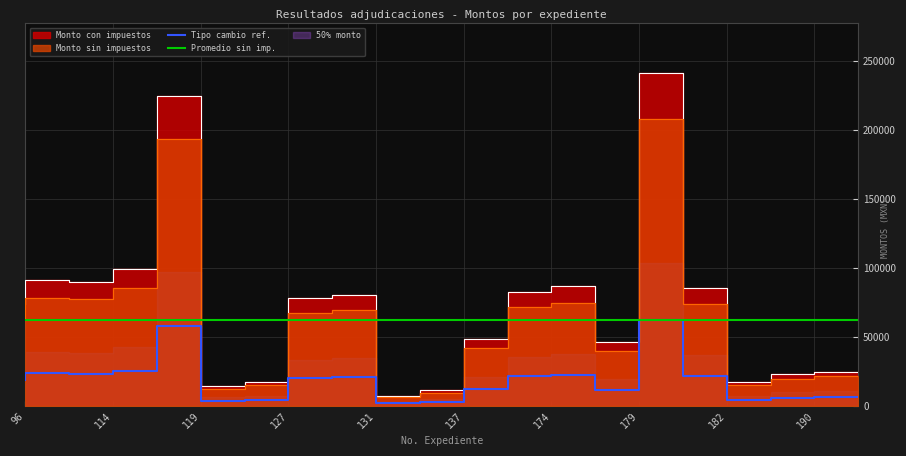

True or false: Monto sin impuestos and Monto con impuestos intersect in this chart.

False